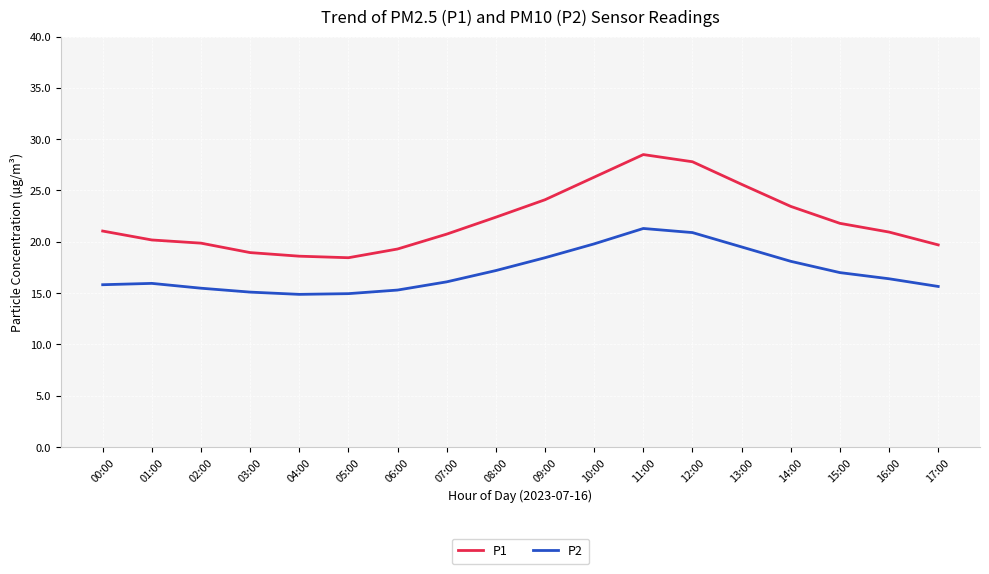

How many categories are shown in the chart?

18